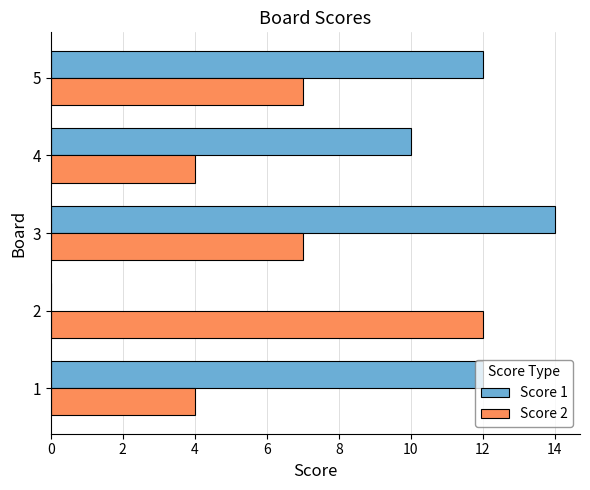

What is the greatest value displayed?

14